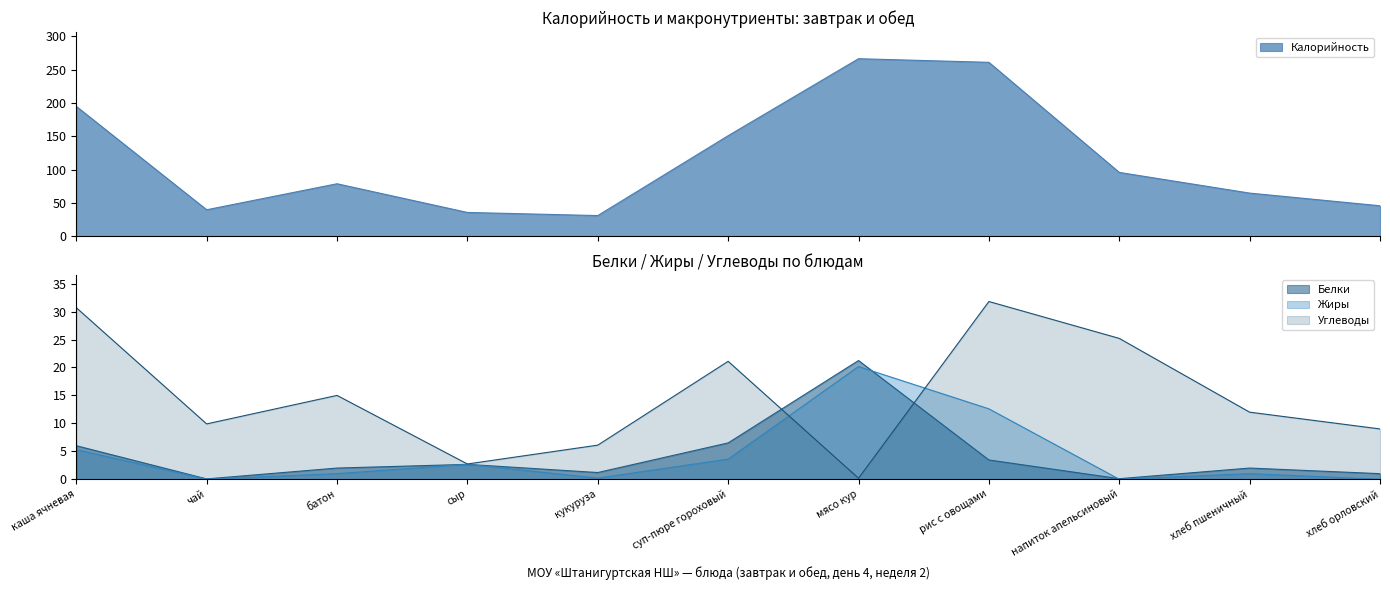

Reading left to right, what are all the values shown in this chart?

Калорийность: 195.0	40.0	79.0	36.0	31.3	151.0	266.4	261.0	96.0	65.0	46.0
Белки: 6.0	0.1	2.0	2.7	1.2	6.5	21.2	3.5	0.1	2.0	1.0
Жиры: 5.3	0.0	1.0	2.7	0.2	3.6	20.2	12.6	0.0	1.0	0.0
Углеводы: 30.7	9.9	15.0	2.7	6.1	21.1	0.2	31.8	25.2	12.0	9.0